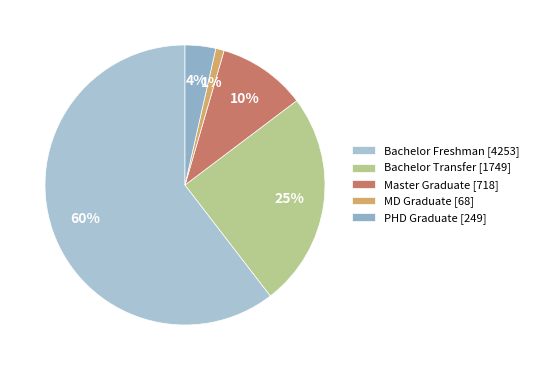

Rank the categories by value from highest to lowest.

Bachelor Freshman, Bachelor Transfer, Master Graduate, PHD Graduate, MD Graduate